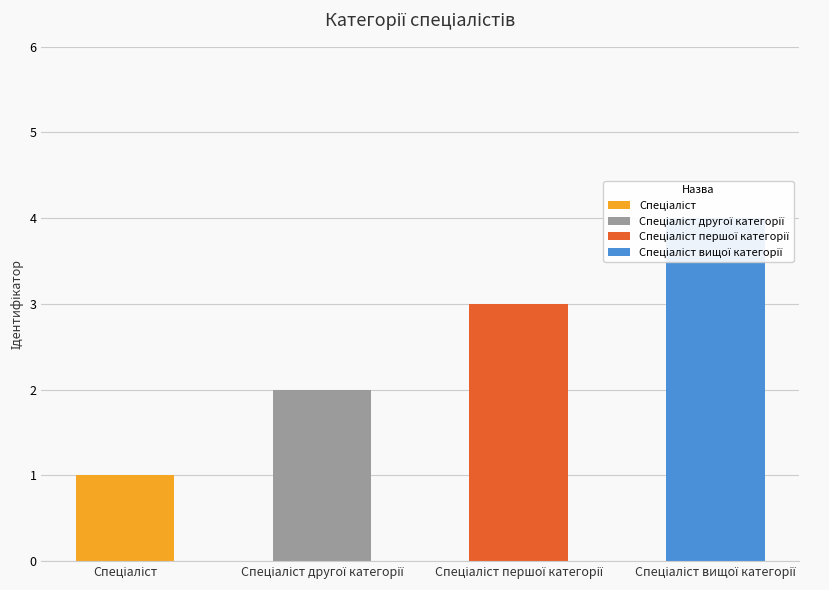

What is the label of the 4th bar from the right?

Спеціаліст